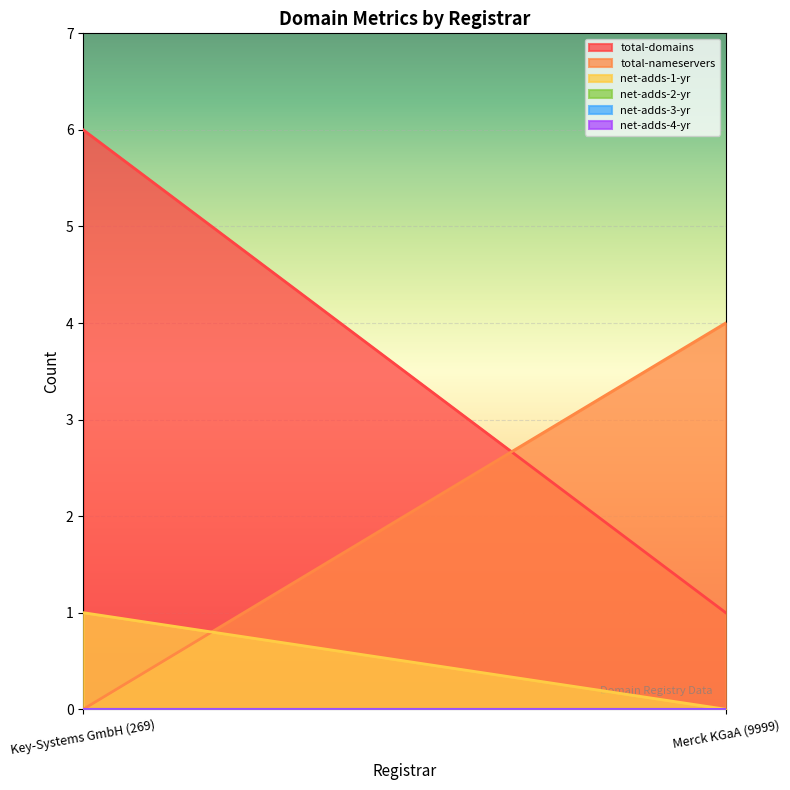

What is the maximum value for total-domains?

6